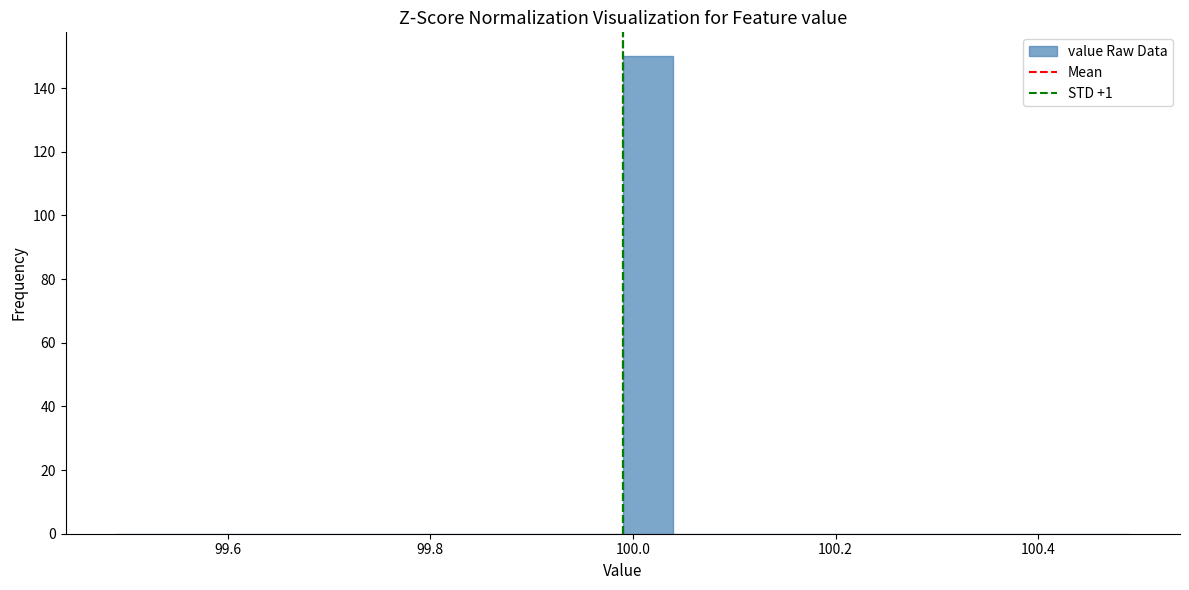

Around what value on the x-axis is the tallest bar? Give the approximate position of its centre, as read against the axis.

100.02